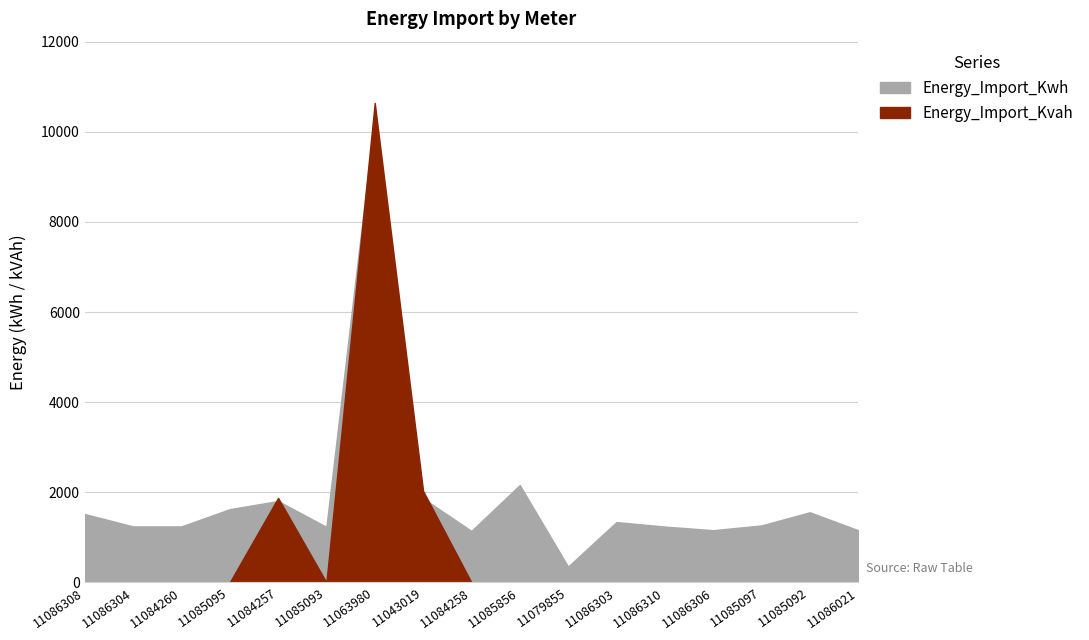

How many lines are shown in the chart?

2